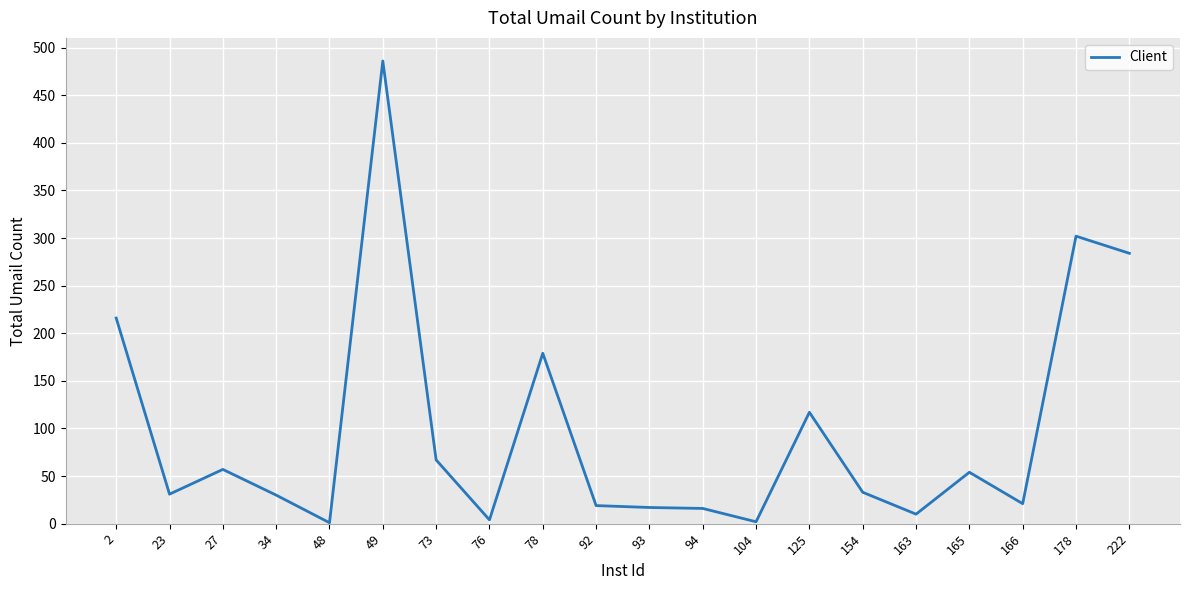

Approximately how many times larger is the value at 76 compared to 27?

0.1